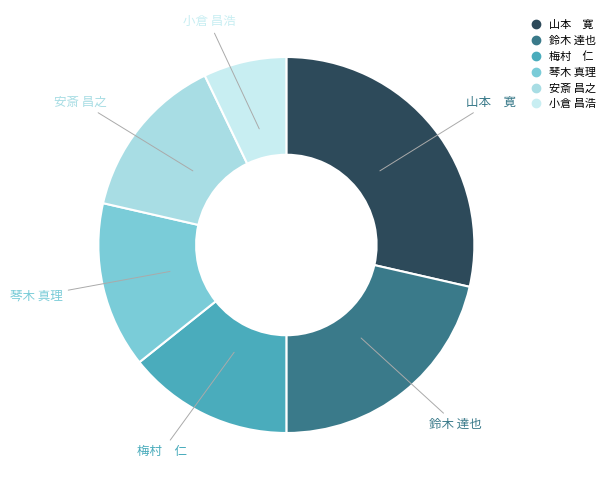

Which has a higher value, 鈴木 達也 or 琴木 真理?

鈴木 達也